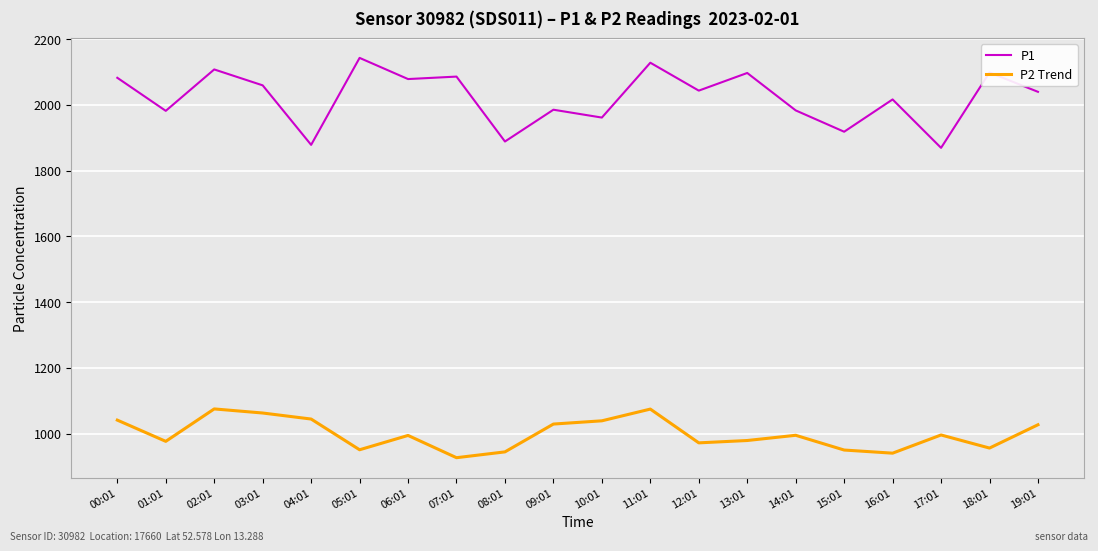

What is the total value across all series at 07:01?

3012.6